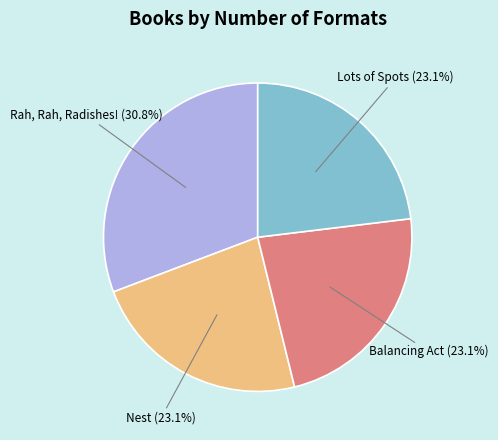

Is it true that Balancing Act is 23% of the pie?

True